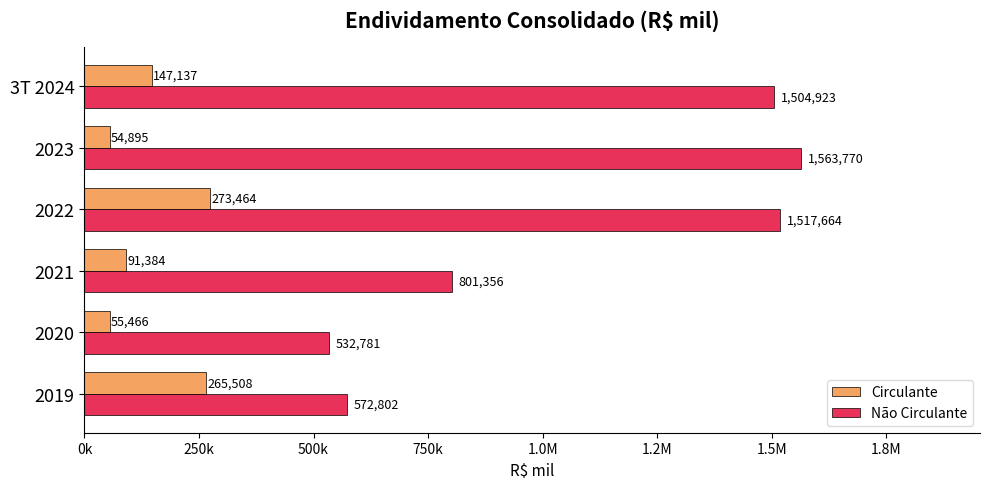

How many series are shown in this chart?

2